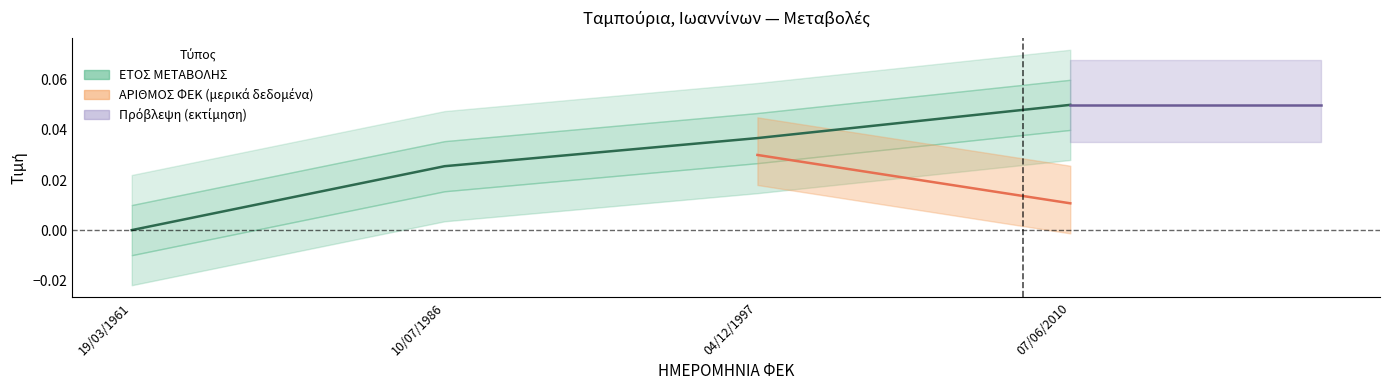

List the labels in order of value, smallest first.

19/03/1961, 10/07/1986, 04/12/1997, 07/06/2010